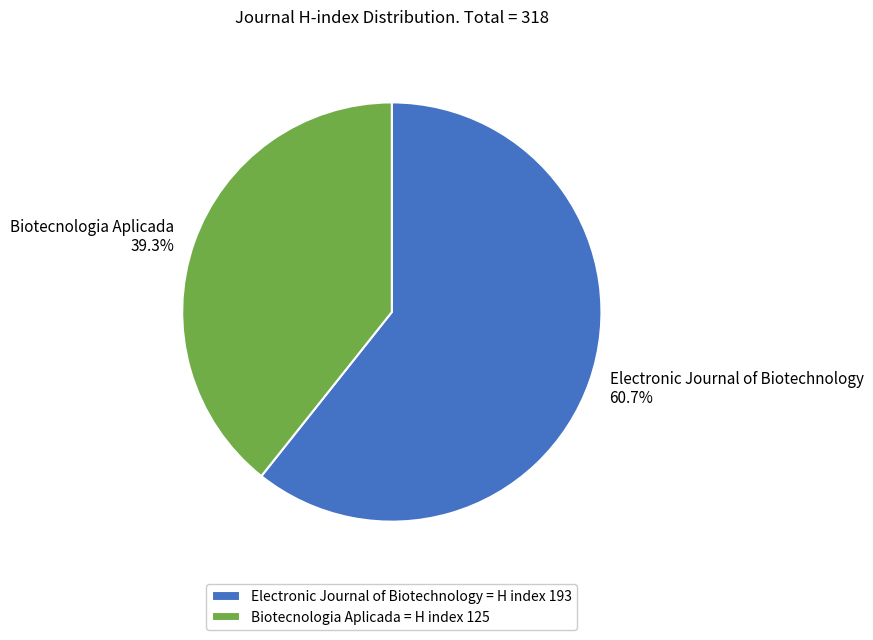

Is there a majority slice in this chart?

Yes